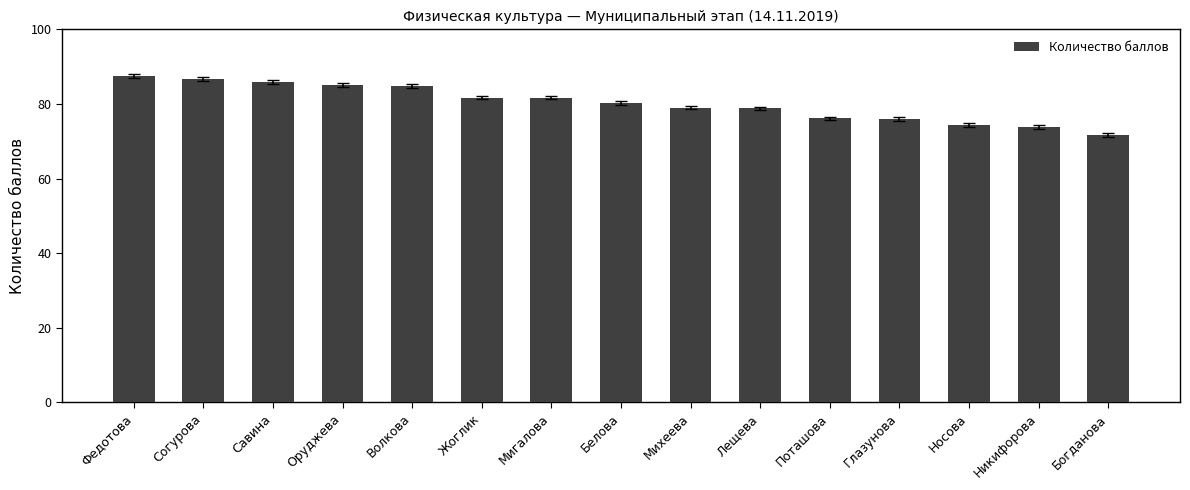

What is the change in value from Оруджева to Богданова?

-13.3